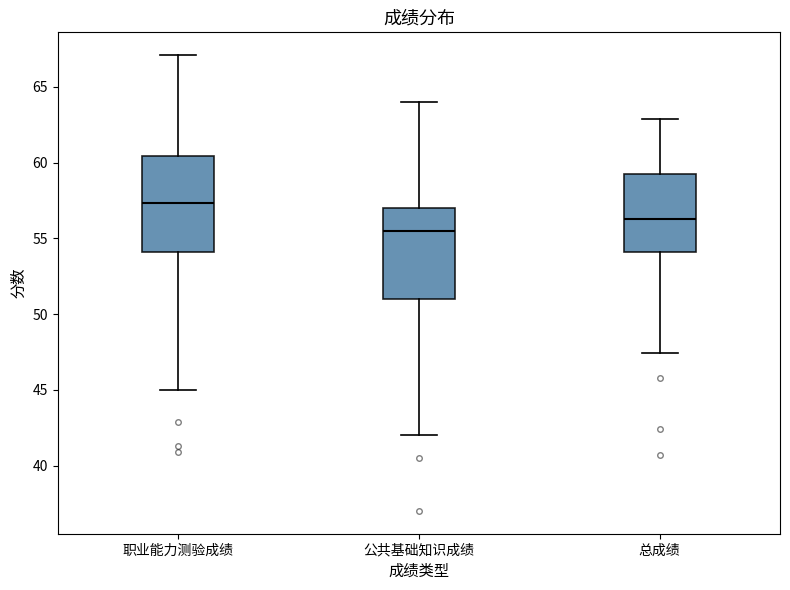

Which box's median line is the lowest?

公共基础知识成绩